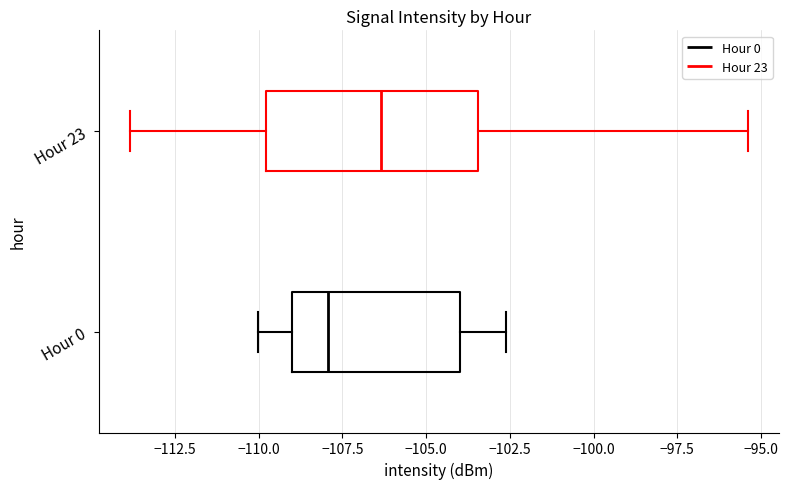

Where does the right whisker of the box for Hour 23 end on the x-axis? The values are not printed on the chart, so give them approximately, as read against the axis.

-95.5